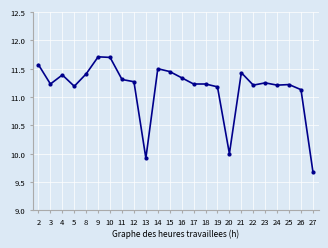

The chart shows a value of 5.0 at 2. True or false?

False